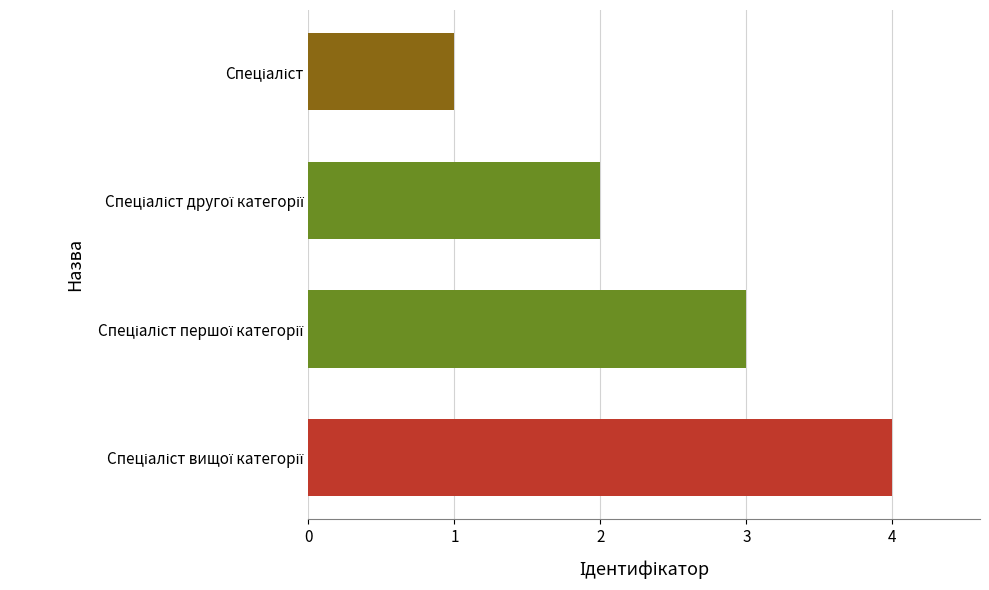

What is the difference between the maximum and minimum values?

3